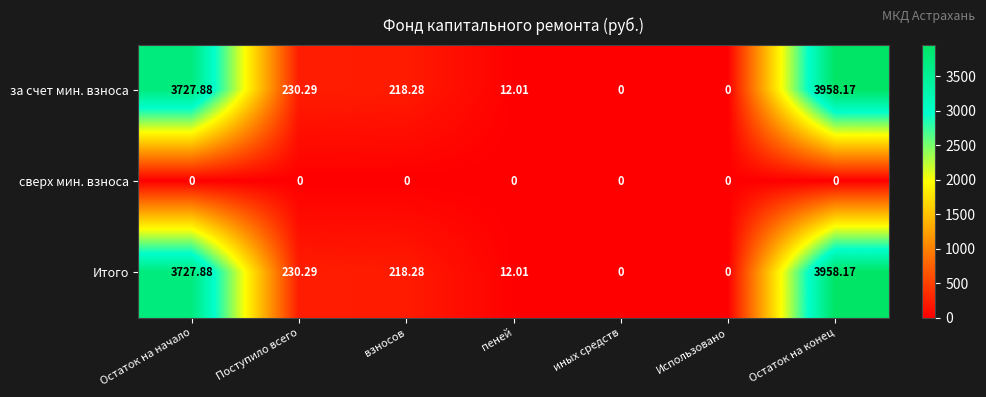

Which category has the highest value in the за счет мин. взноса series?

Остаток на конец